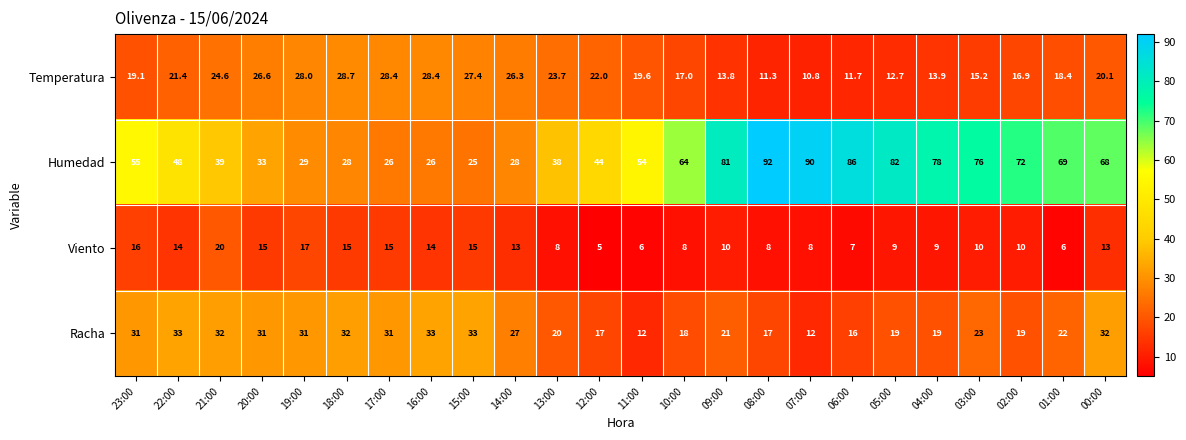

What is the minimum value shown in the chart?

5.0